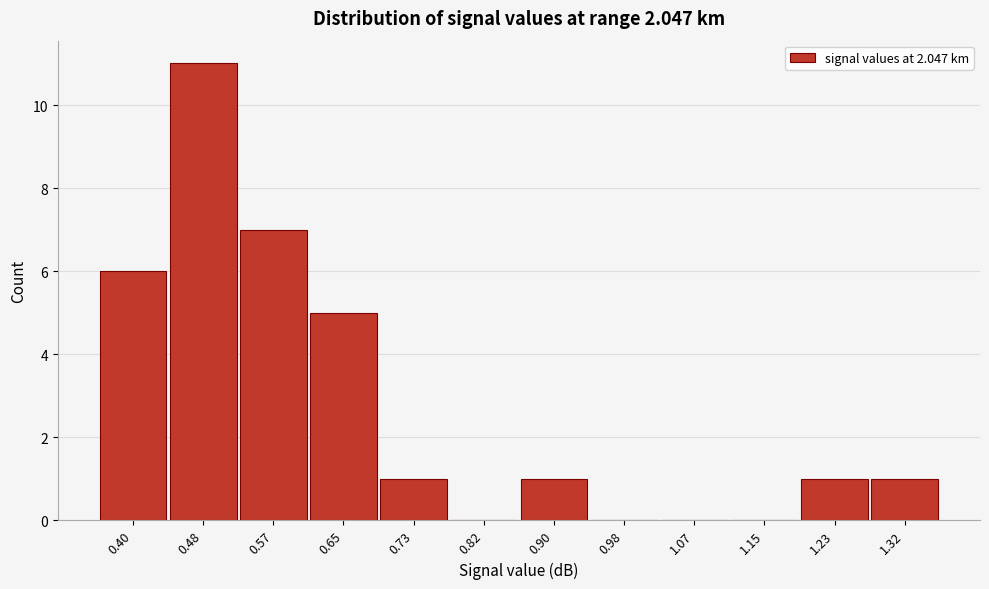

Reading right to left, what are all the values shown in this chart?

1.32=1	1.23=1	1.15=0	1.07=0	0.98=0	0.90=1	0.82=0	0.73=1	0.65=5	0.57=7	0.48=11	0.40=6